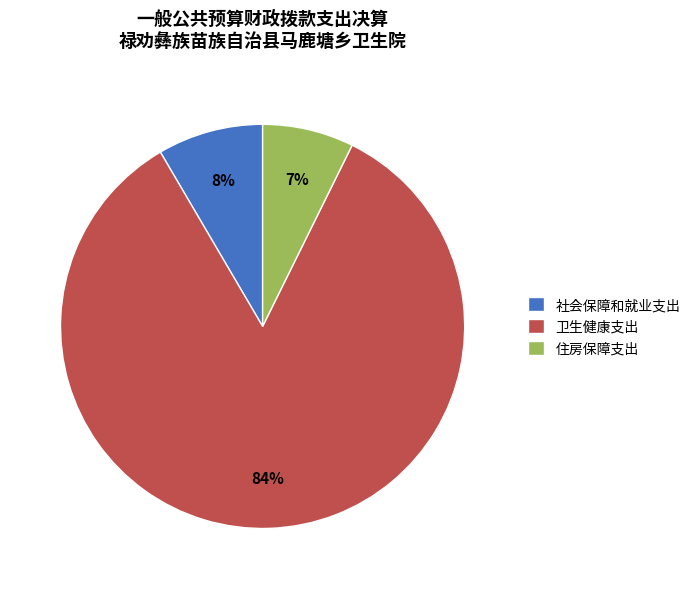

Which slice represents more than half of the pie?

卫生健康支出